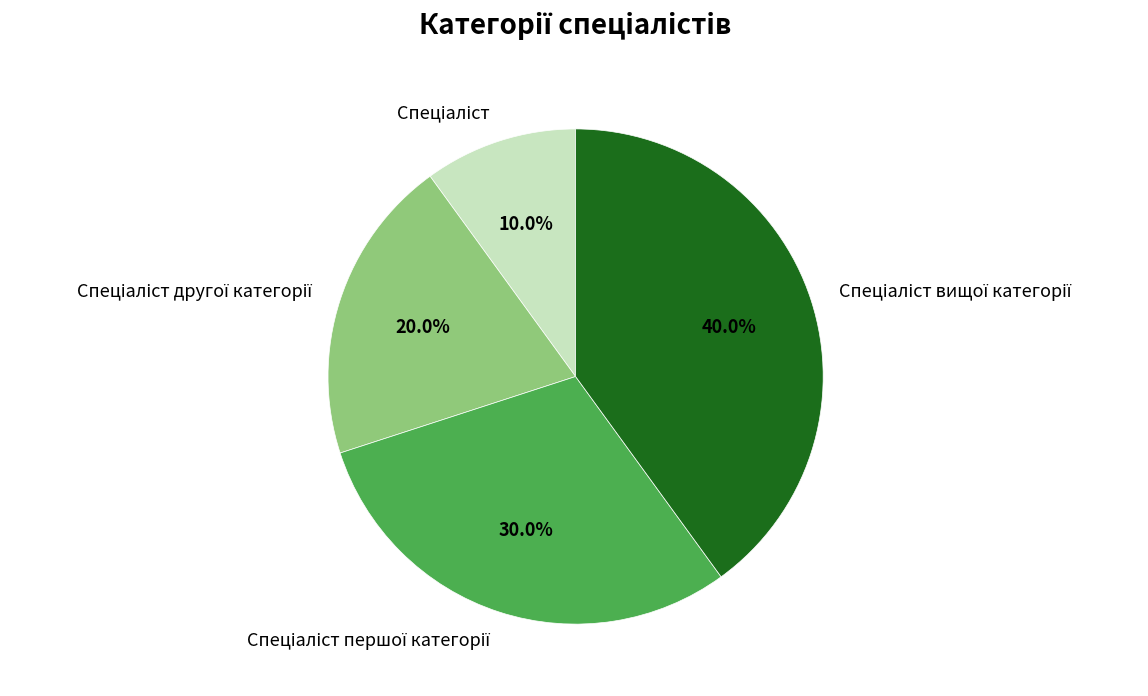

Is there a majority slice in this chart?

No